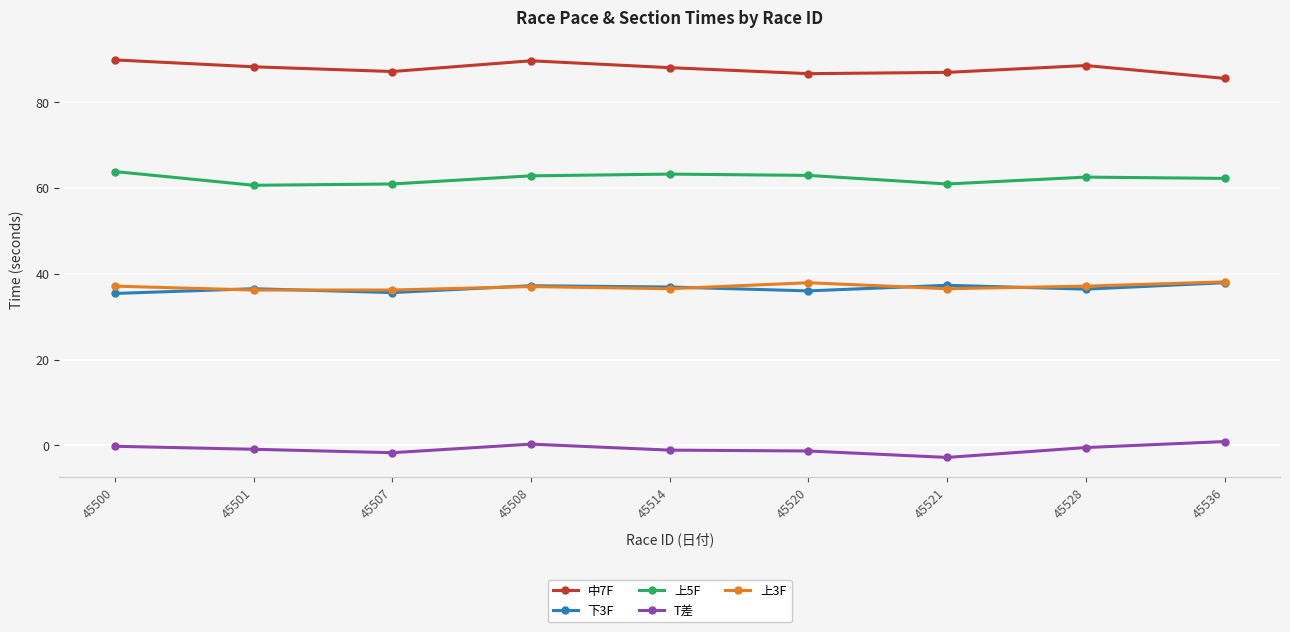

What is the difference between the maximum and minimum values in the 上5F series?

3.2